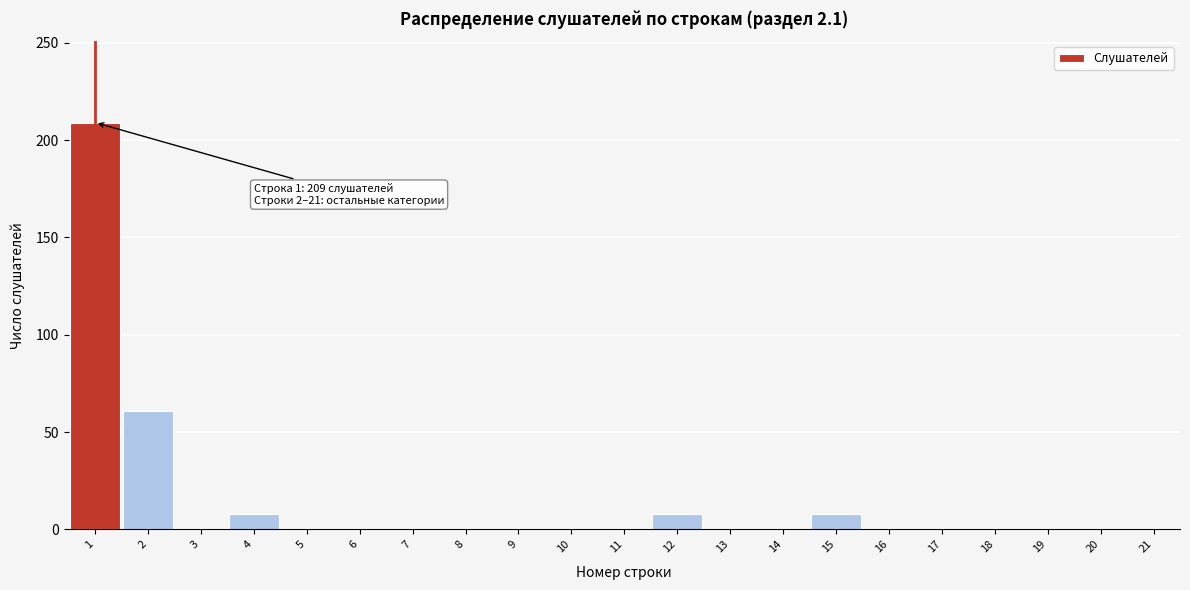

Reading left to right, list all the values displayed in this chart.

1=209	2=61	3=0	4=8	5=0	6=0	7=0	8=0	9=0	10=0	11=0	12=8	13=0	14=0	15=8	16=0	17=0	18=0	19=0	20=0	21=0